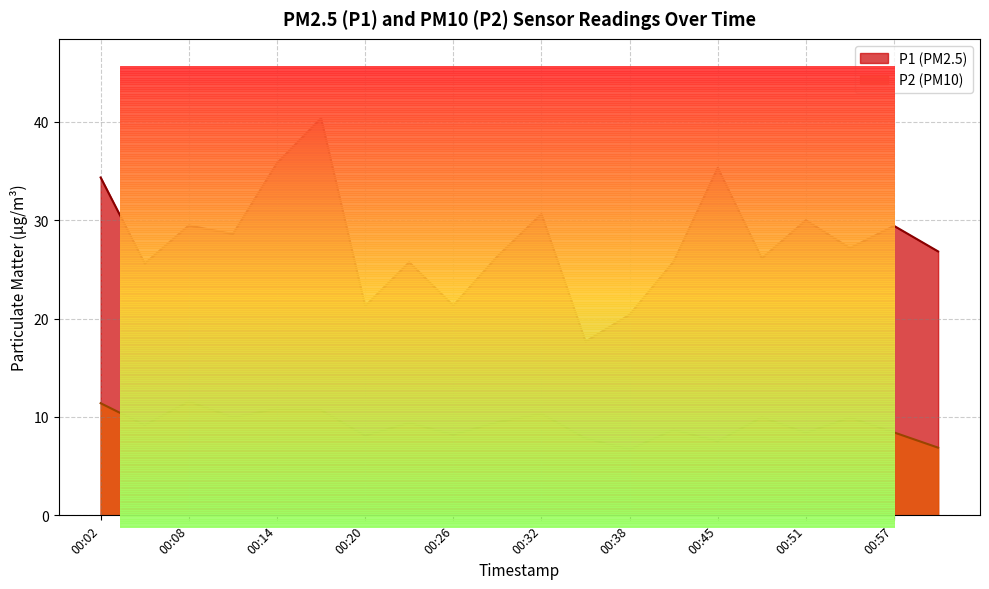

Between 00:26 and 00:48, which is larger?

00:48